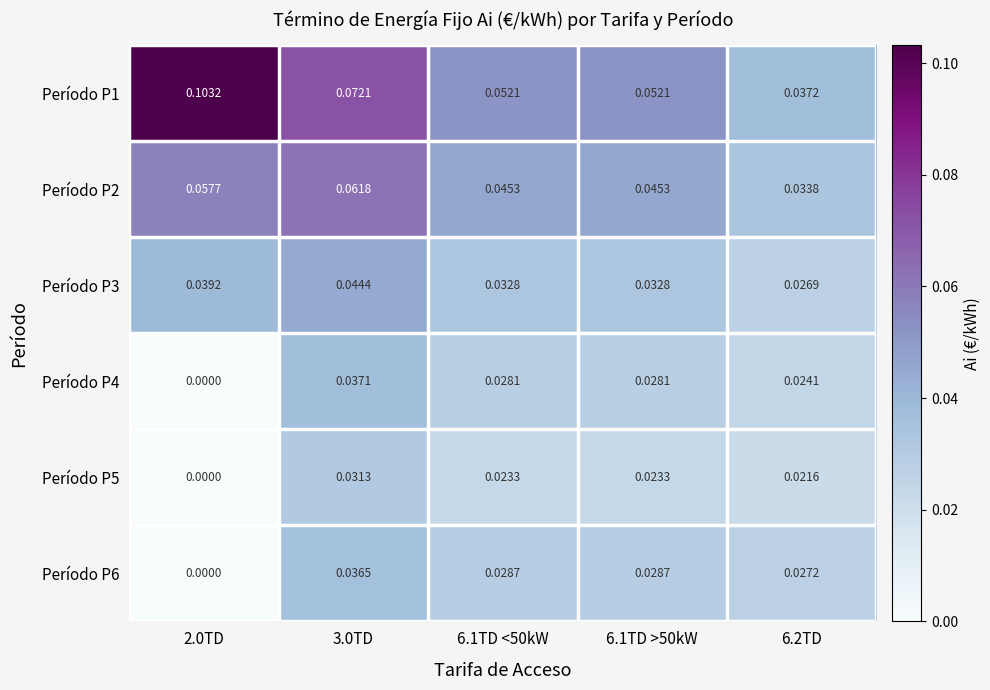

Which series has the largest total across all categories?

Período P1